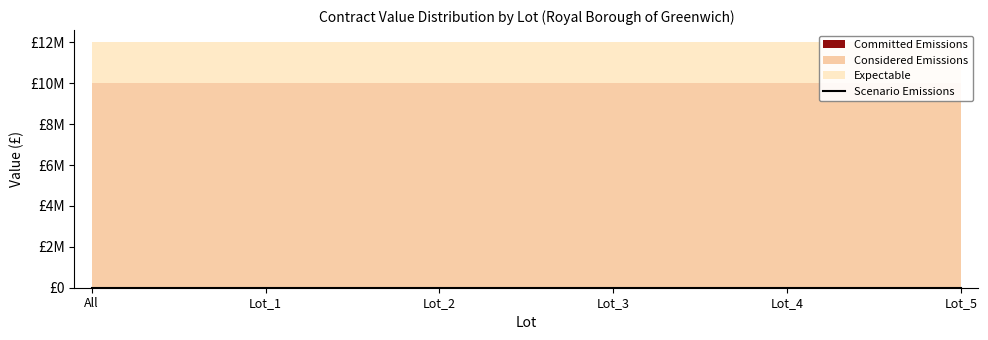

True or false: Committed Emissions and Expectable cross at least once.

False